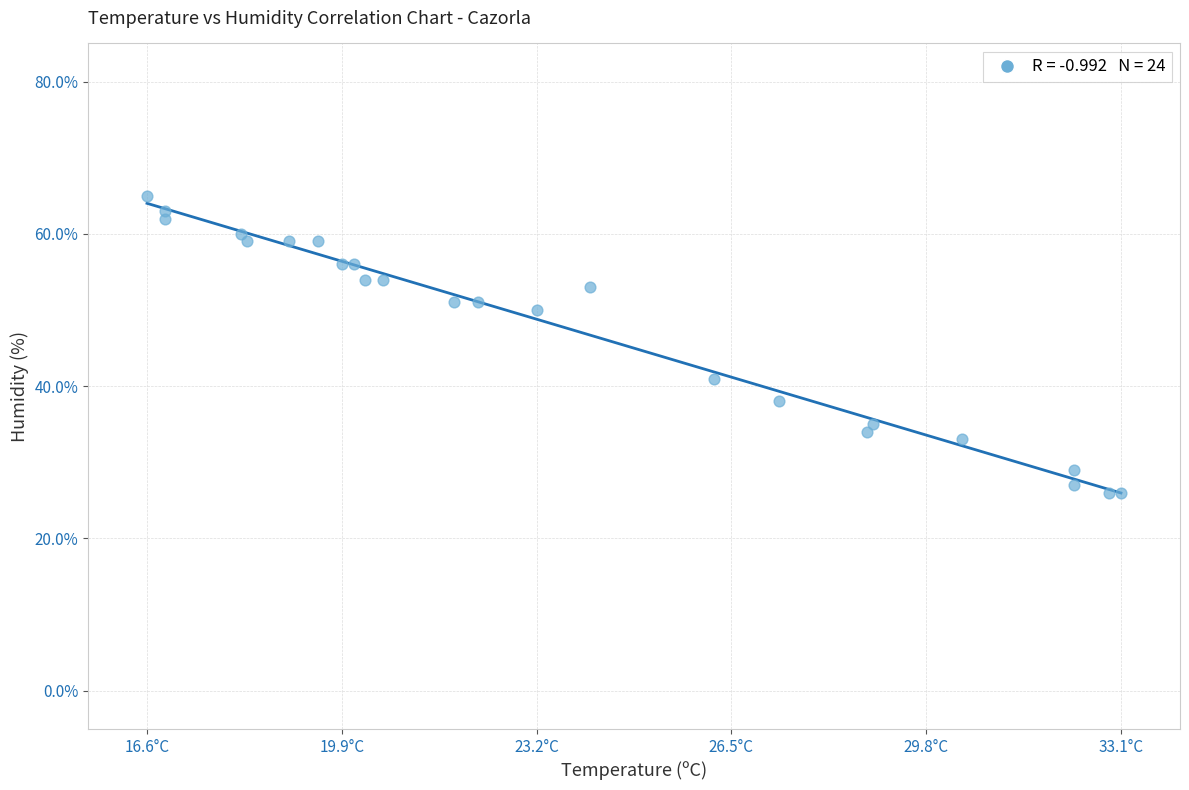

What is the range of Y values (max minus min)?

39